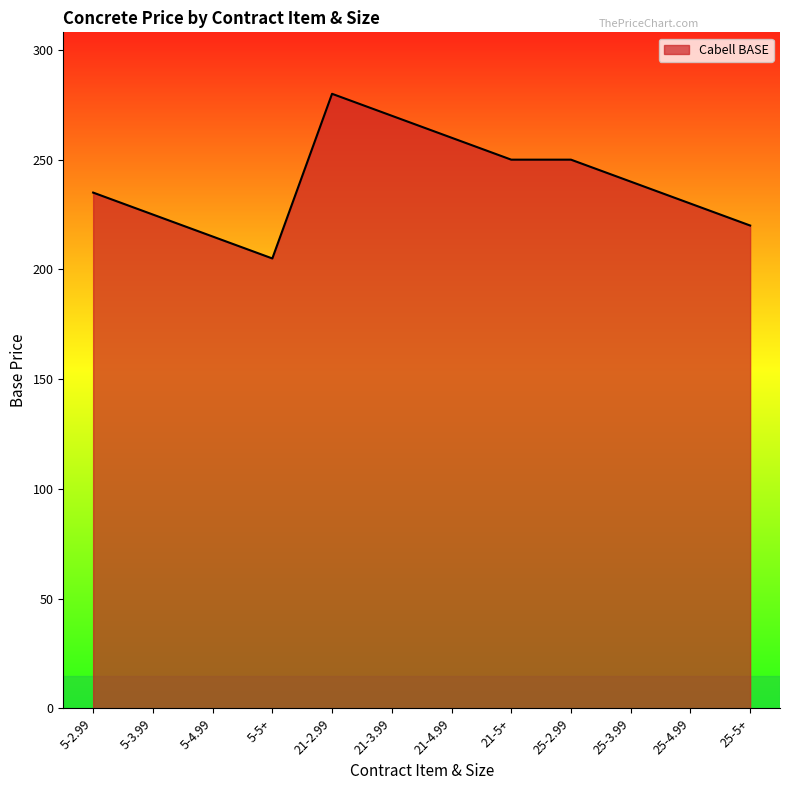

How many lines are shown in the chart?

1